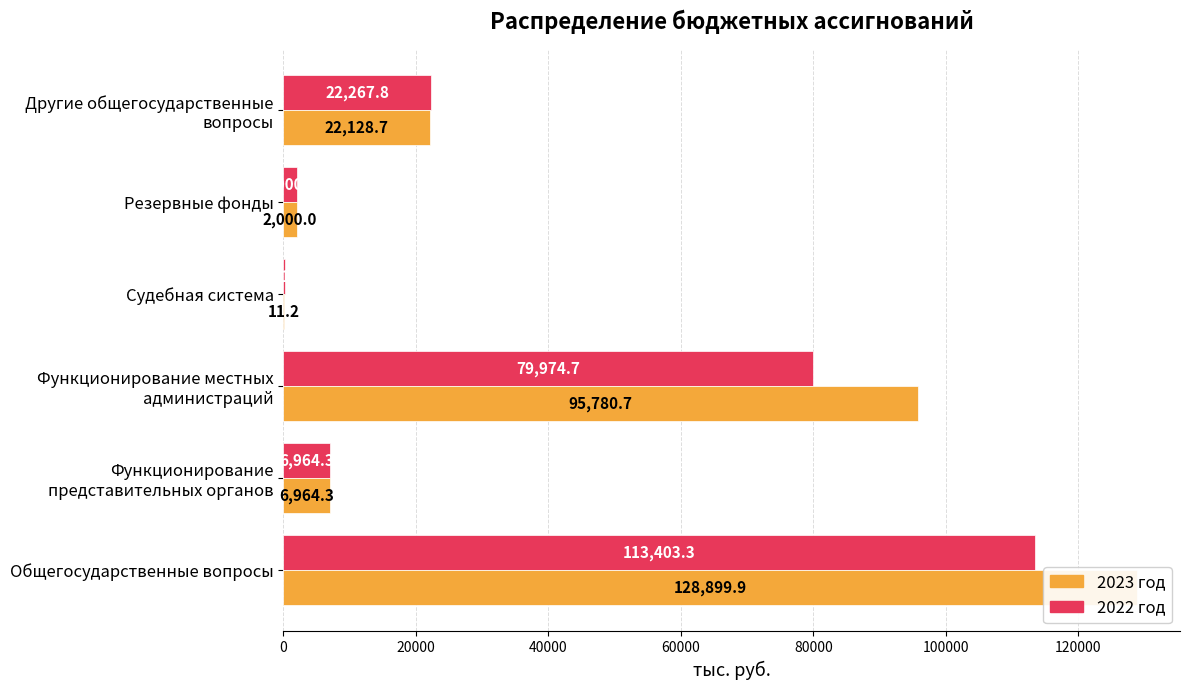

How many data points in 2023 год are above 22128?

3